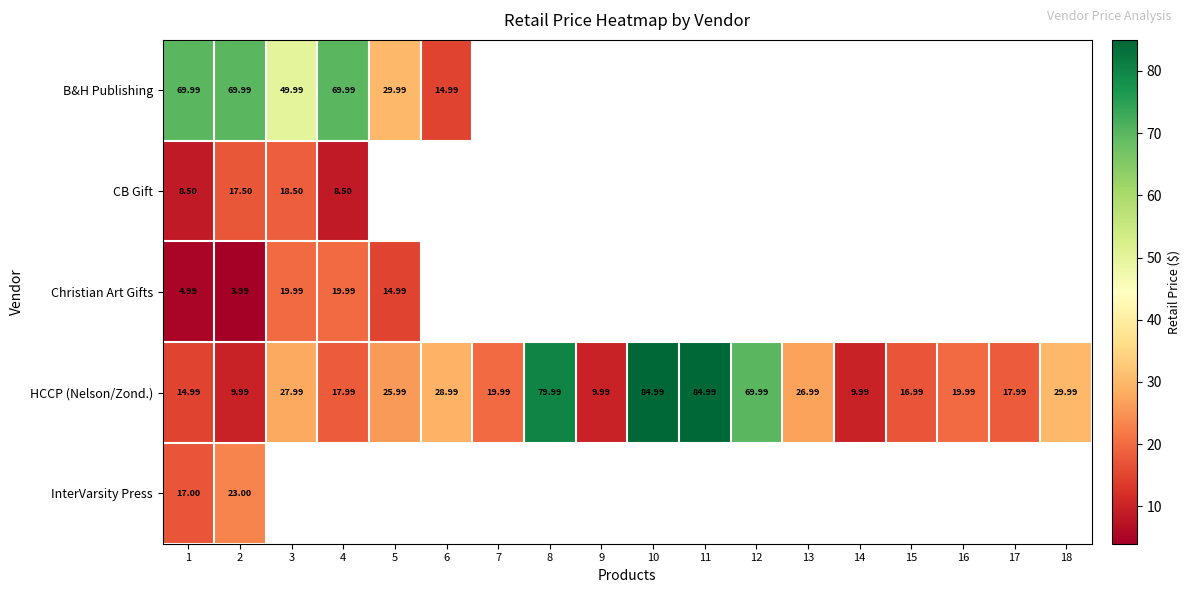

List the series in order of their peak value, highest first.

HCCP (Nelson/Zond.), B&H Publishing, InterVarsity Press, Christian Art Gifts, CB Gift